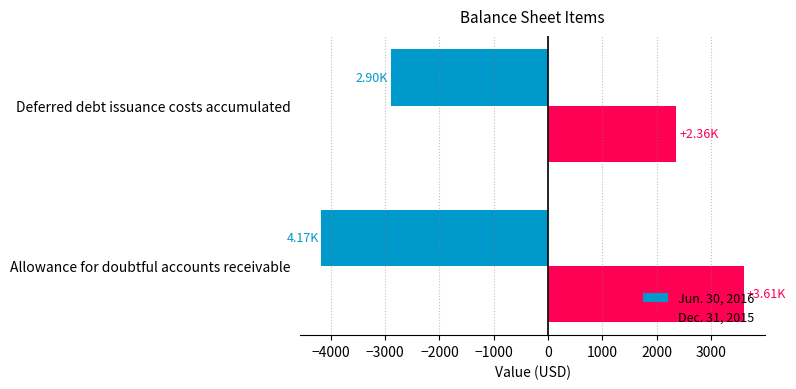

Rank the series by their maximum value, from lowest to highest.

Jun. 30, 2016, Dec. 31, 2015